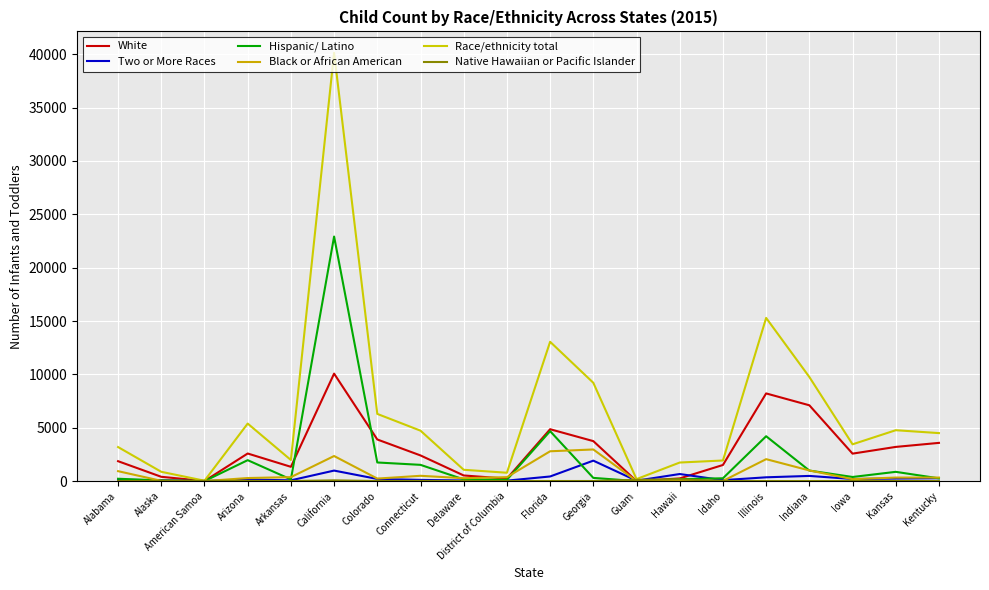

True or false: Hispanic/ Latino and Race/ethnicity total intersect in this chart.

False